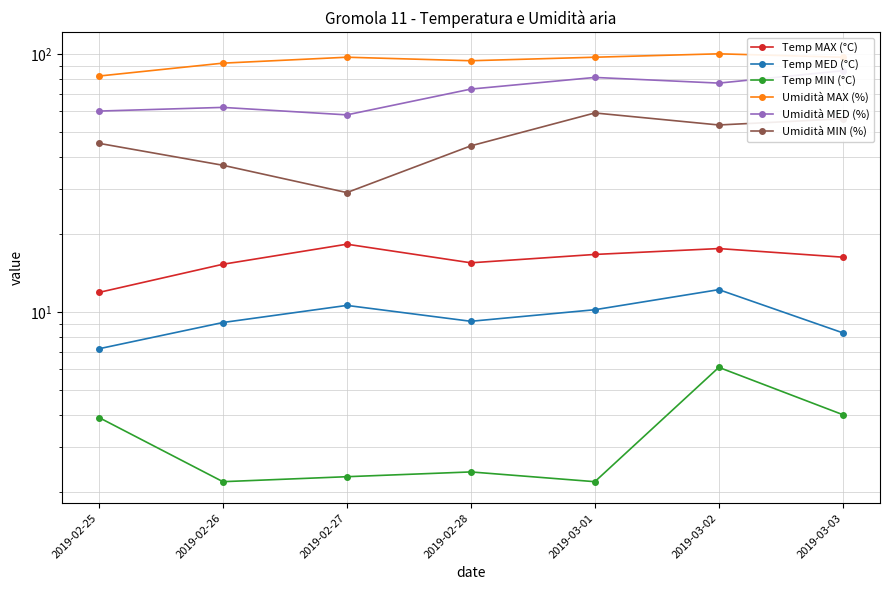

What is the label of the 5th point from the right?

2019-02-27